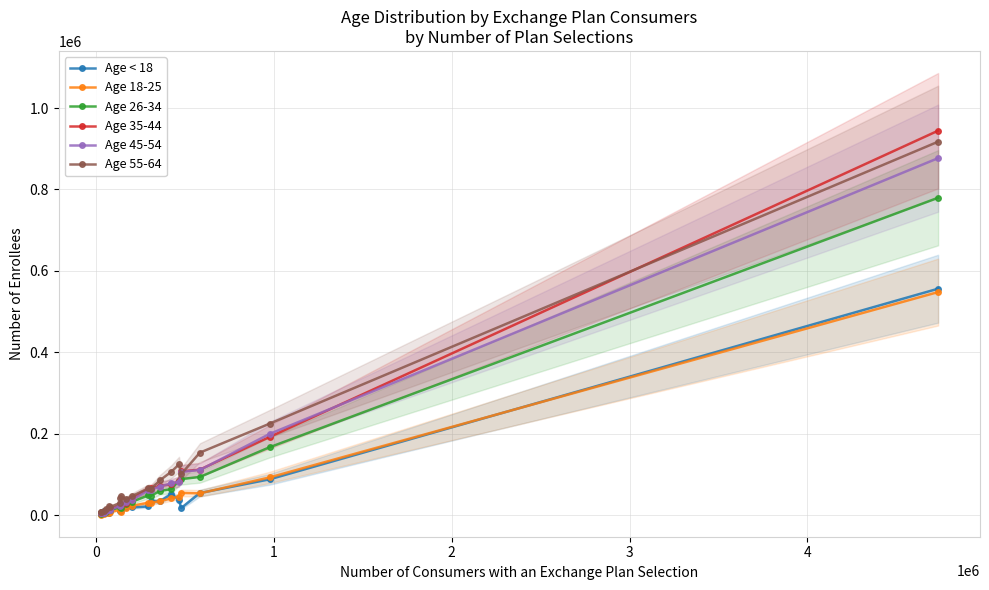

How many values in the Age 45-54 series are below 36946?

10